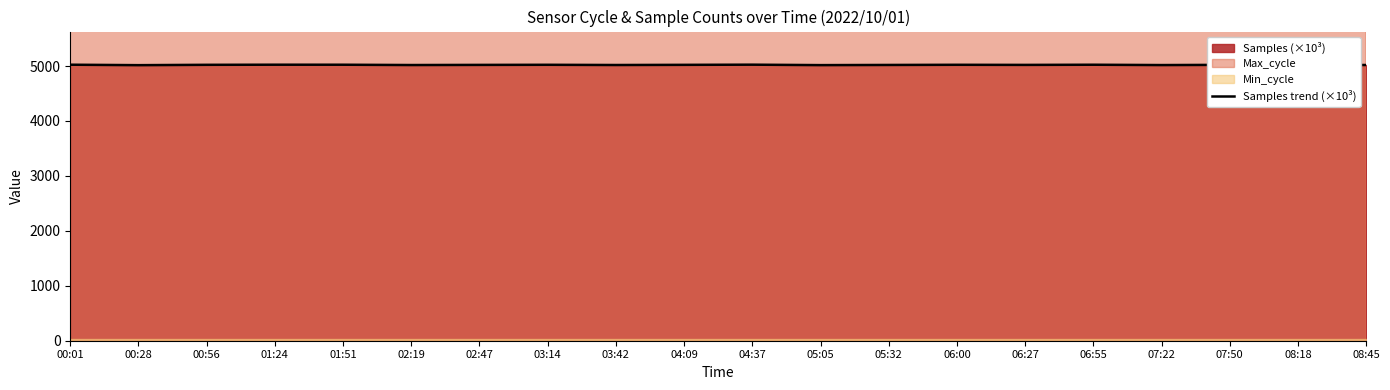

Reading left to right, what are all the values shown in this chart?

00:01=5024.4	00:28=5016.2	00:56=5022.5	01:24=5024.5	01:51=5024.1	02:19=5018.5	02:47=5021.0	03:14=5023.0	03:42=5019.0	04:09=5022.0	04:37=5025.0	05:05=5017.0	05:32=5020.0	06:00=5023.0	06:27=5021.0	06:55=5024.0	07:22=5018.0	07:50=5022.0	08:18=5025.0	08:45=5019.0